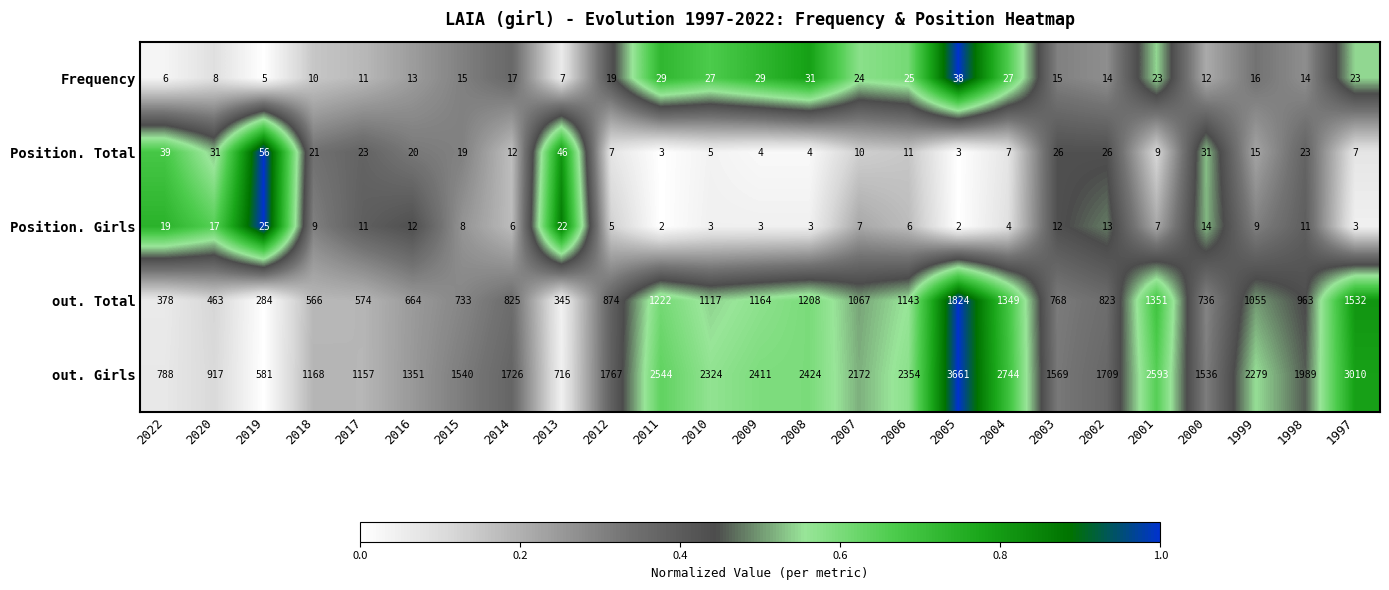

Rank the series at 2020 from highest to lowest value.

out. Girls, out. Total, Position. Total, Position. Girls, Frequency